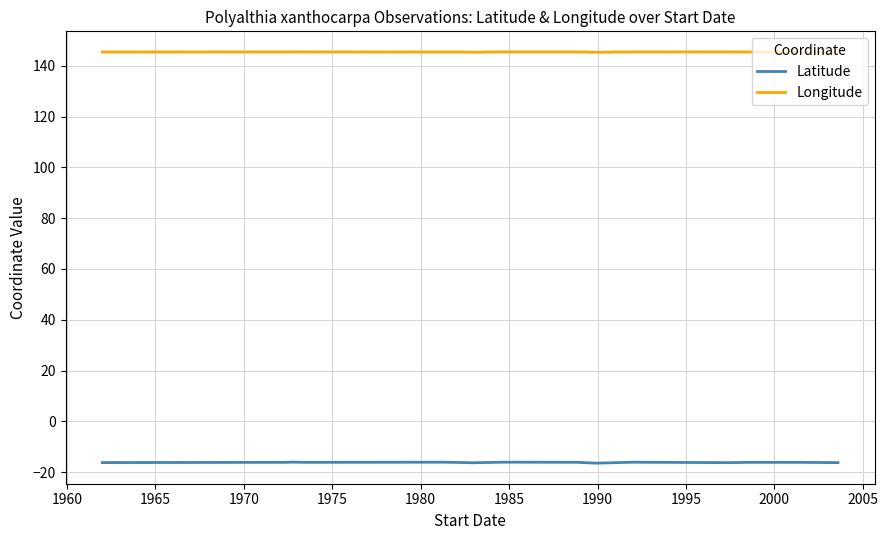

In Longitude, how many points are higher than both neighbors (excluding endpoints)?

4